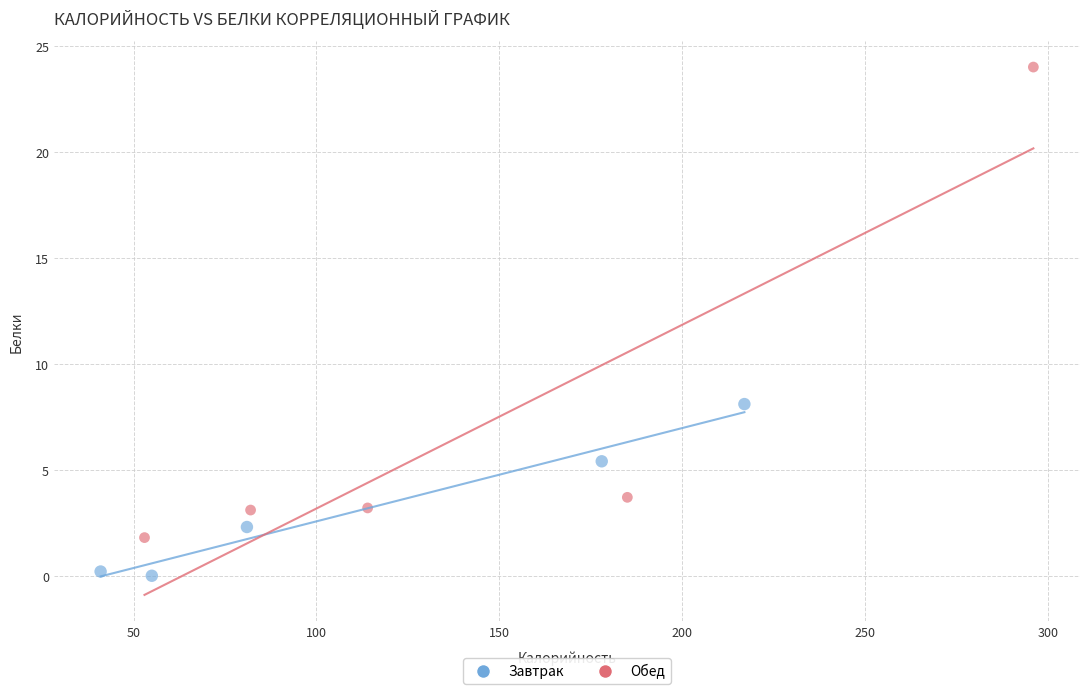

Which series contains the highest Y value?

Обед